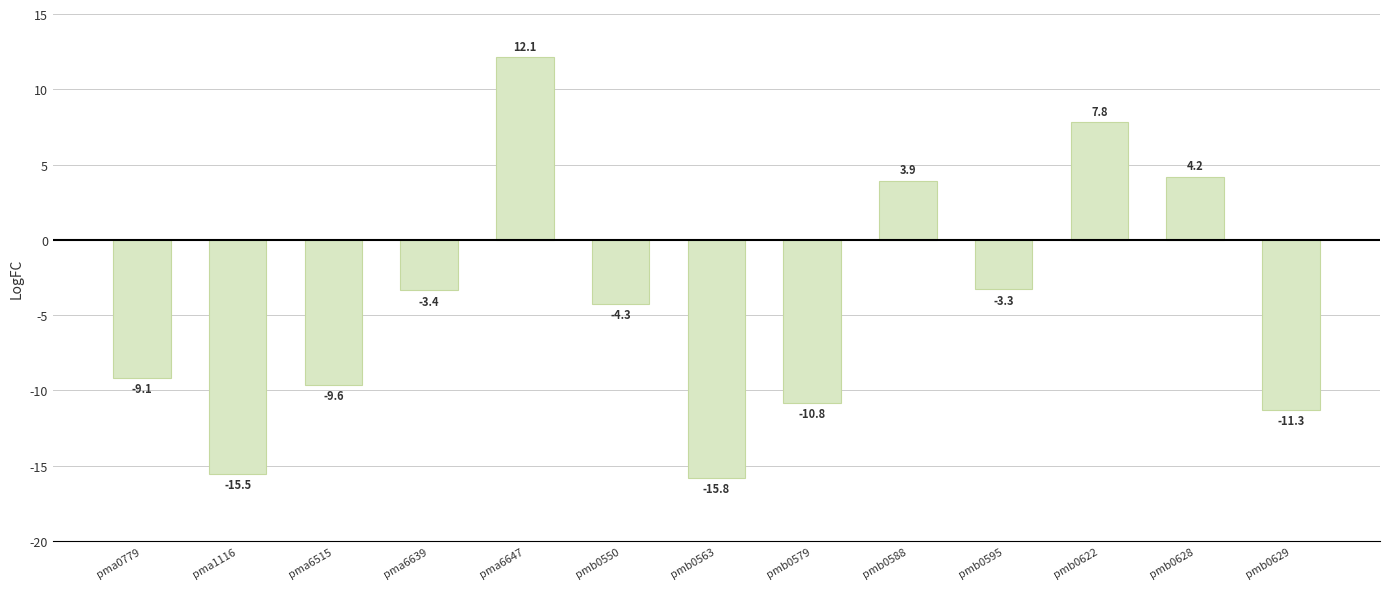

Reading left to right, extract all data points from this chart.

pma0779=-9.1	pma1116=-15.5	pma6515=-9.6	pma6639=-3.4	pma6647=12.1	pmb0550=-4.3	pmb0563=-15.8	pmb0579=-10.8	pmb0588=3.9	pmb0595=-3.3	pmb0622=7.8	pmb0628=4.2	pmb0629=-11.3